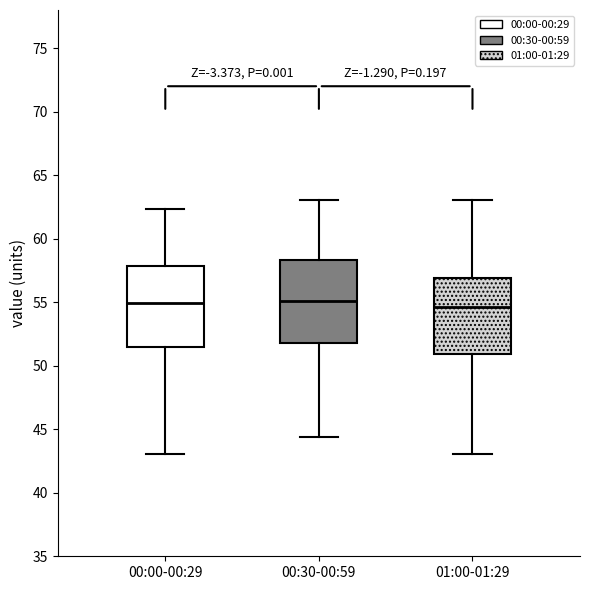

Reading left to right, transcribe this box plot: for each box, give where its median line is, the range the box spans, and where its two whiskers end, as read against the y-axis. The values are not printed on the chart, so give them approximately, as read against the axis.

00:00-00:29: median 55.0, box 51.5 to 58.0, whiskers 43.0 to 62.5
00:30-00:59: median 55.0, box 52.0 to 58.5, whiskers 44.5 to 63.0
01:00-01:29: median 54.5, box 51.0 to 57.0, whiskers 43.0 to 63.0